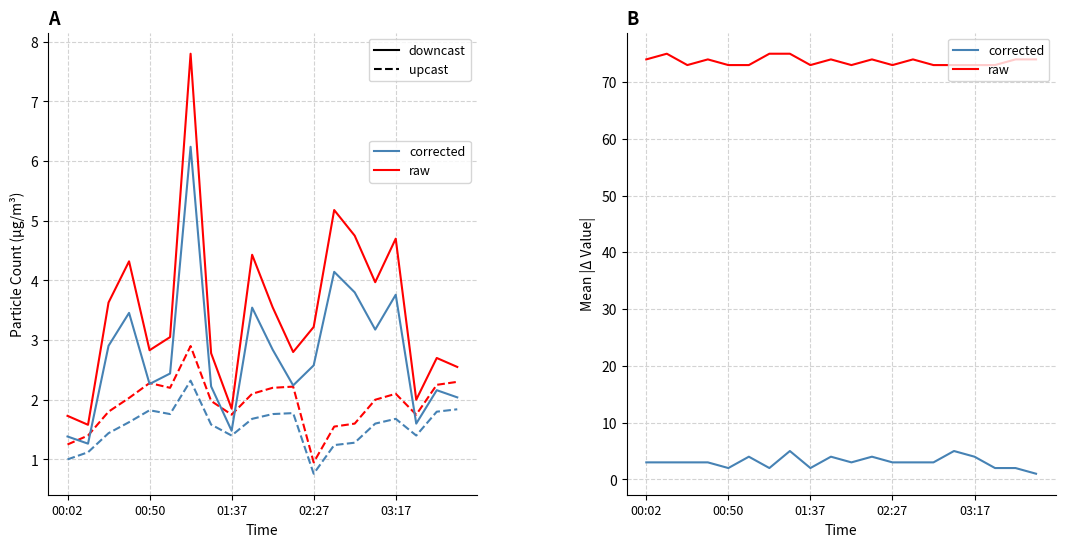

Which series has the largest range (max minus min)?

SDS_P1 (solid)